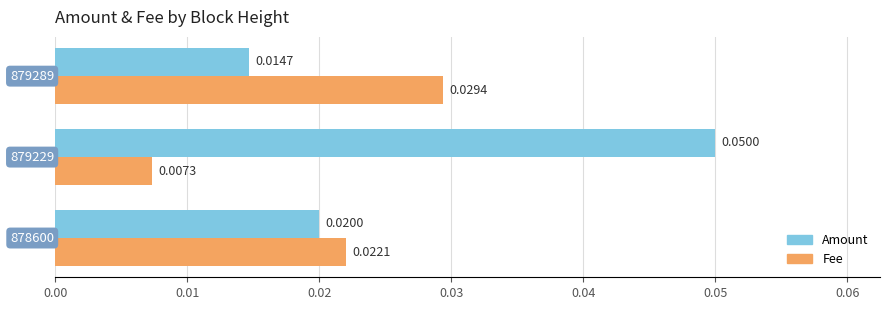

Which series has the widest spread of values?

Amount